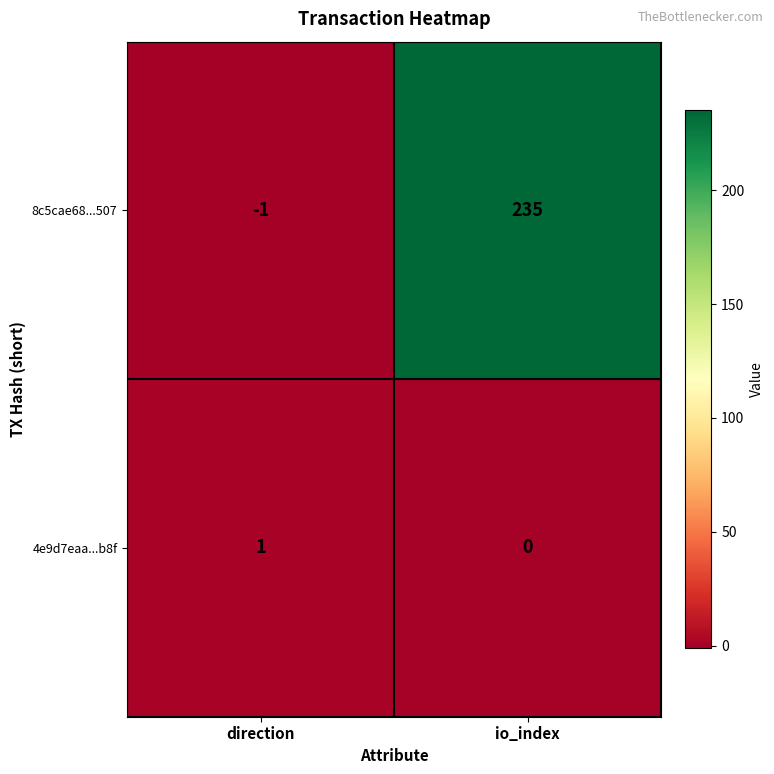

Reading left to right, transcribe all the data shown in this chart.

8c5cae68...507: direction=-1	io_index=235
4e9d7eaa...b8f: direction=1	io_index=0